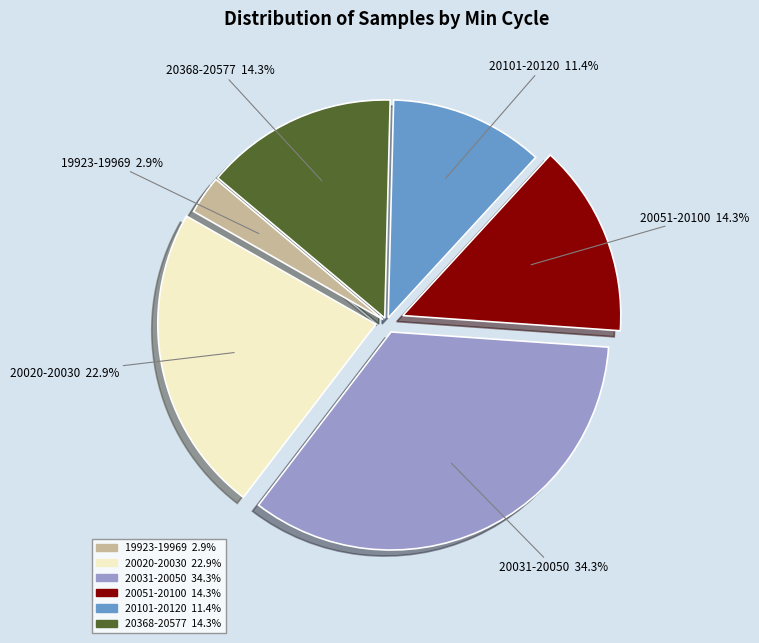

Count the number of slices in the pie.

6